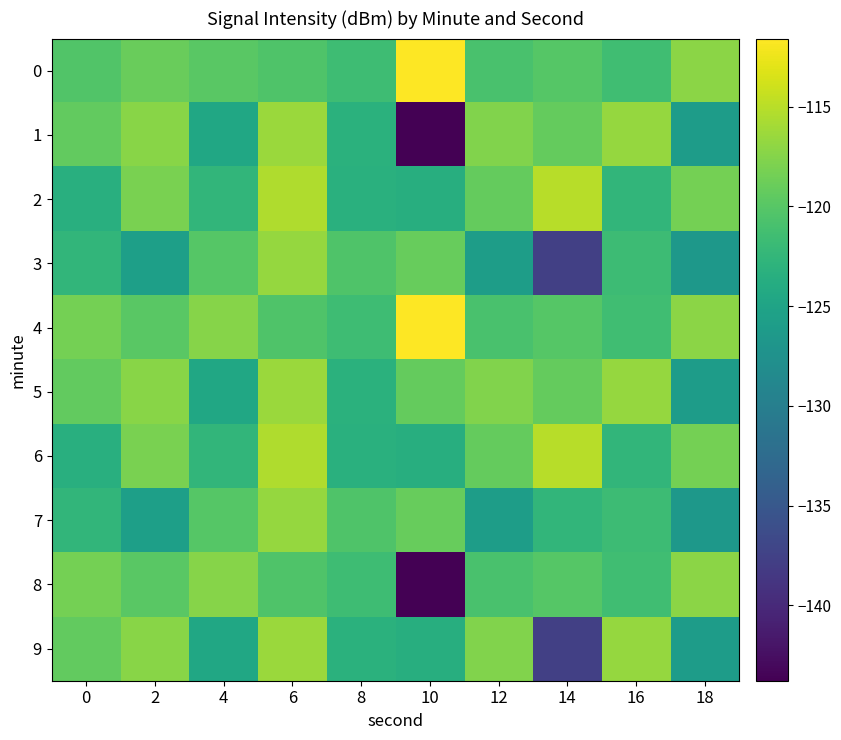

At which label does 8 reach its peak?

18